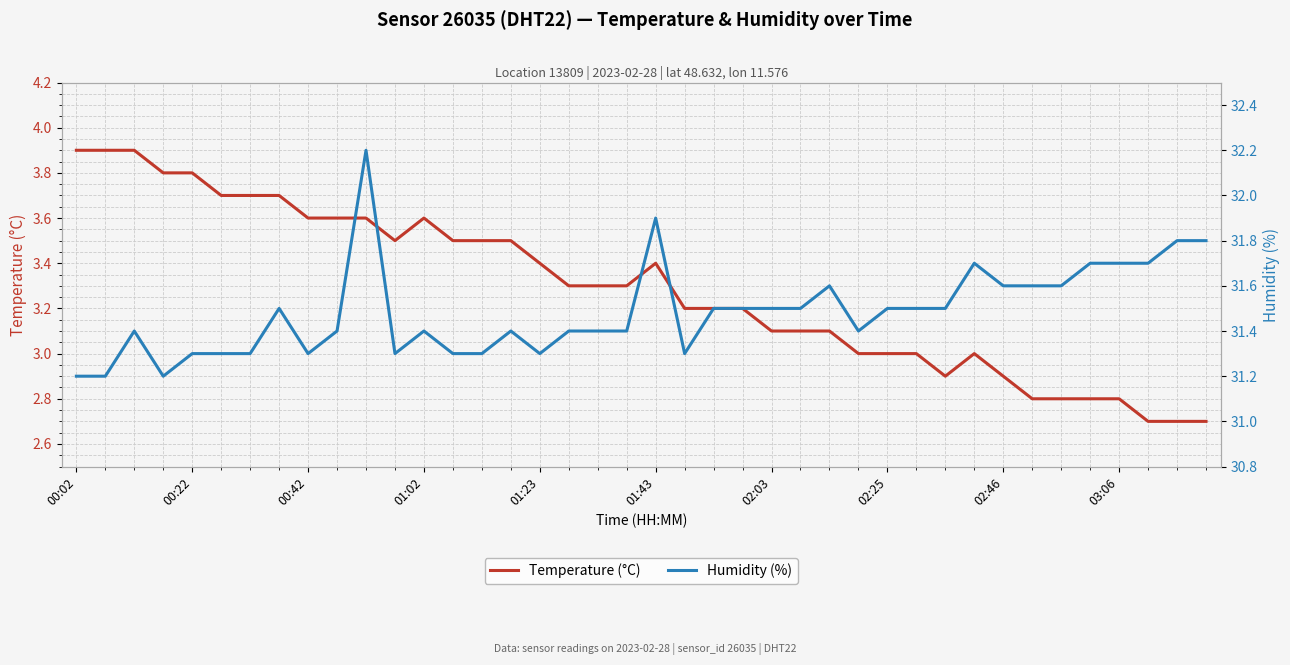

At which label is Humidity (%) closest to 31?

00:02